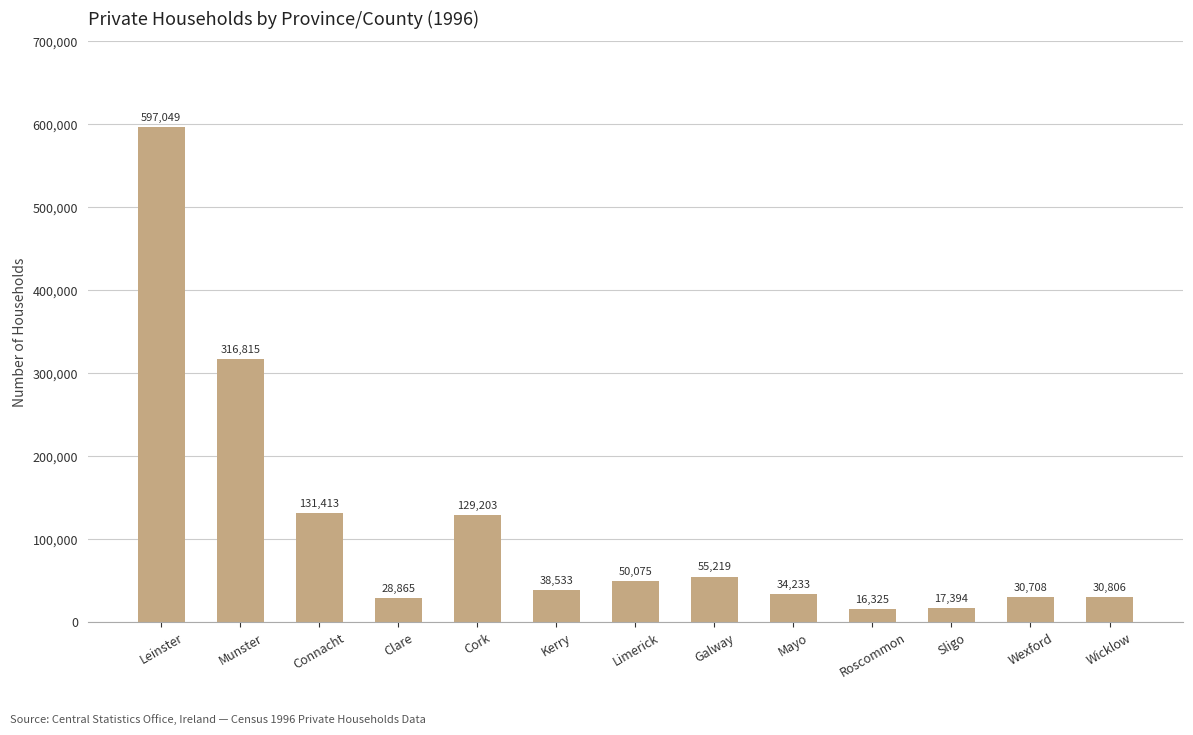

The value at Cork is 33445. True or false?

False